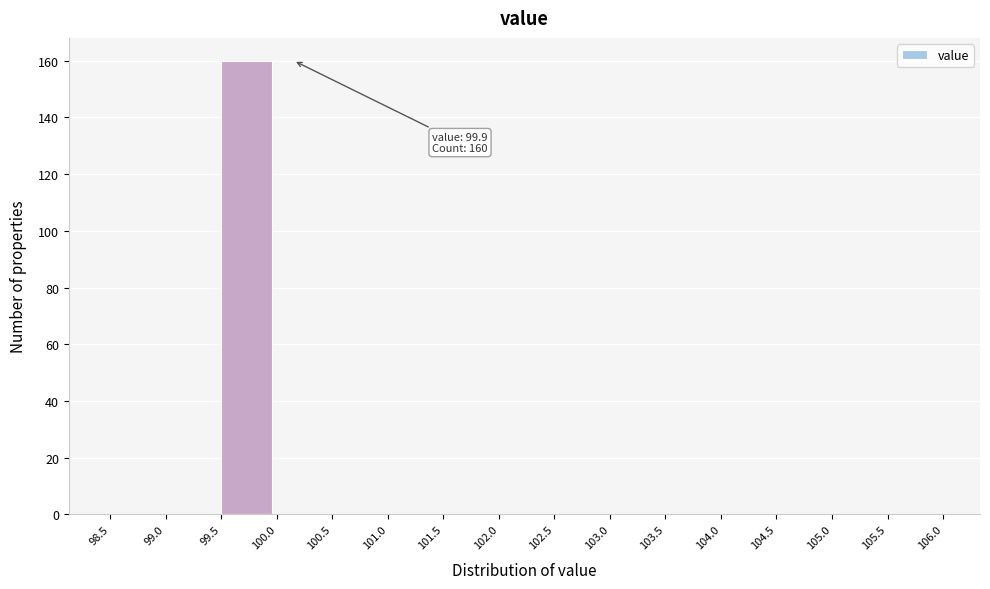

Which range on the x-axis has the tallest bar?

99.5 to 100.0